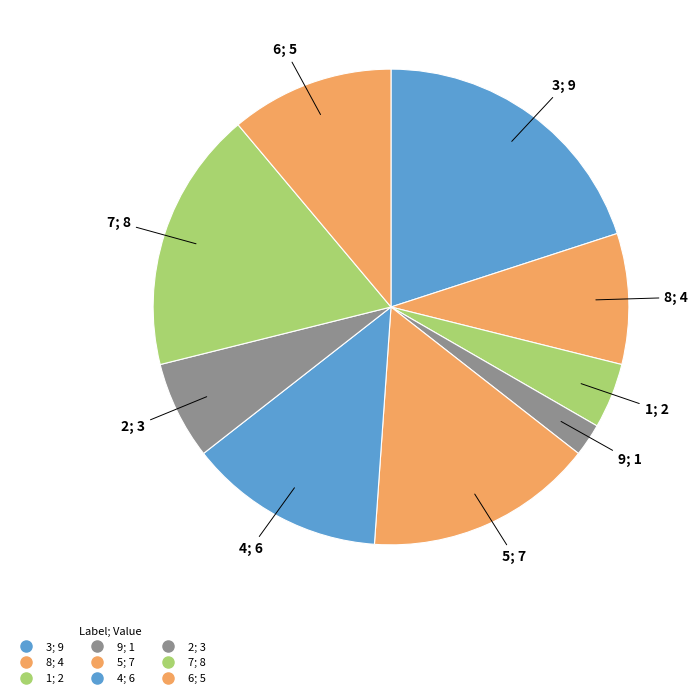

How many slices are in this pie chart?

9